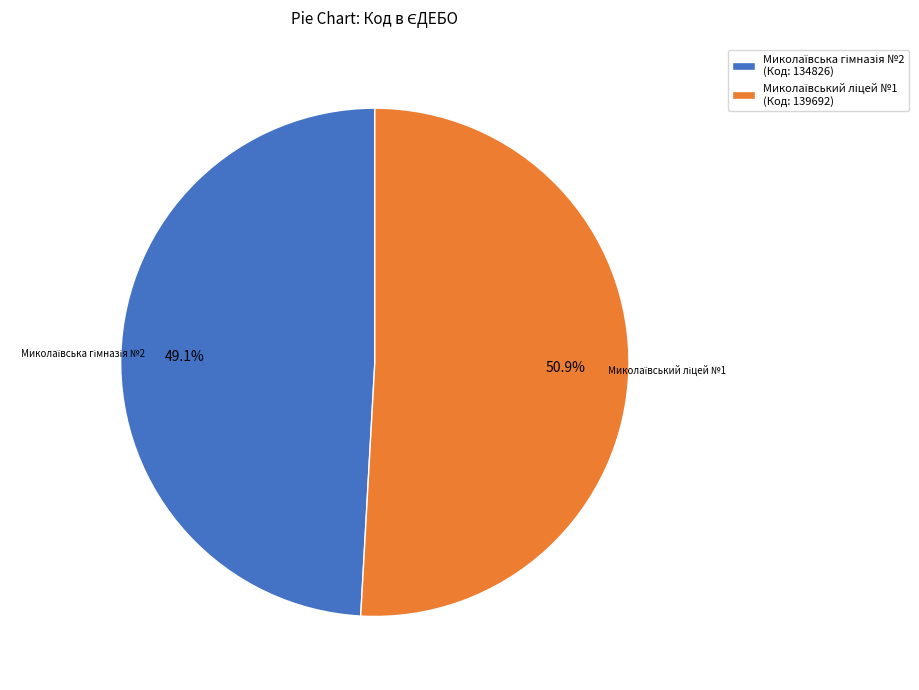

Count the number of slices in the pie.

2